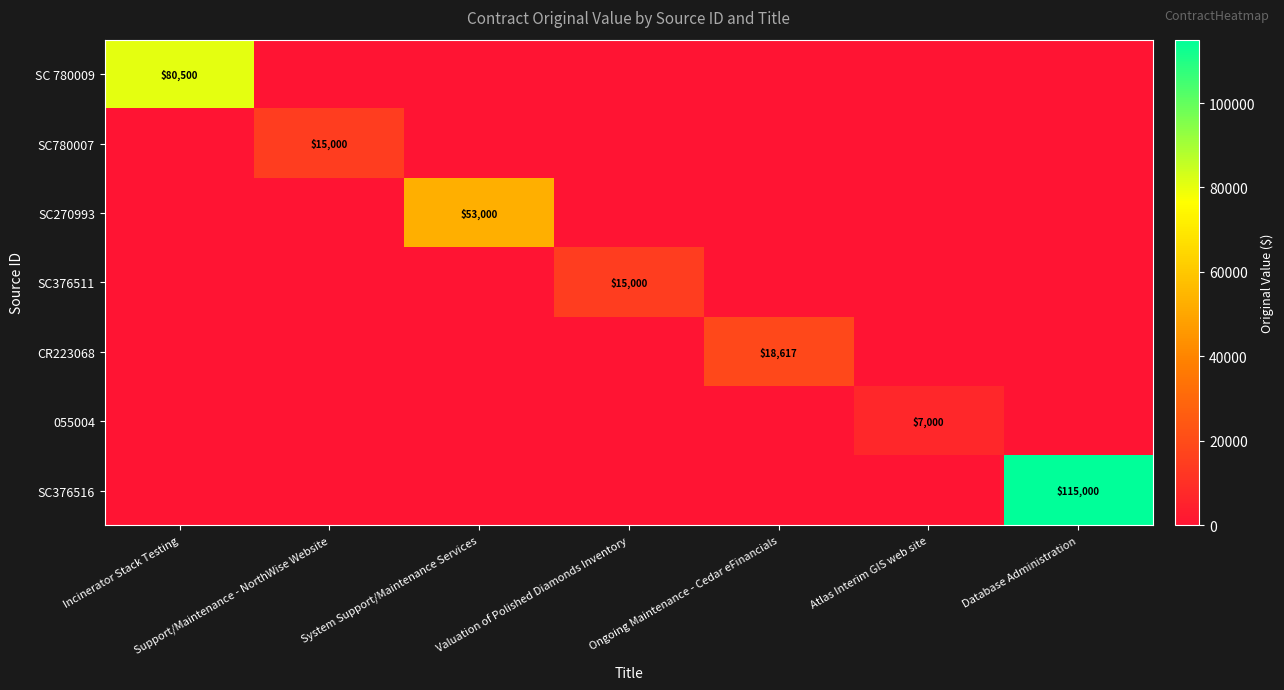

True or false: SC 780009 has a value of 80500 at Incinerator Stack Testing.

True